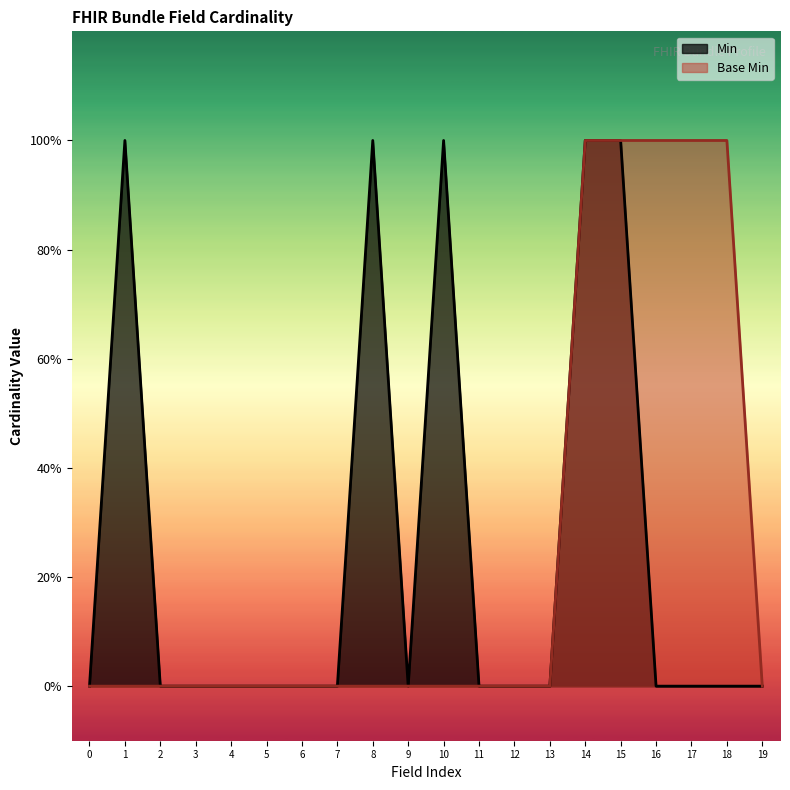

The value of Base Min at 4 is 0. True or false?

True